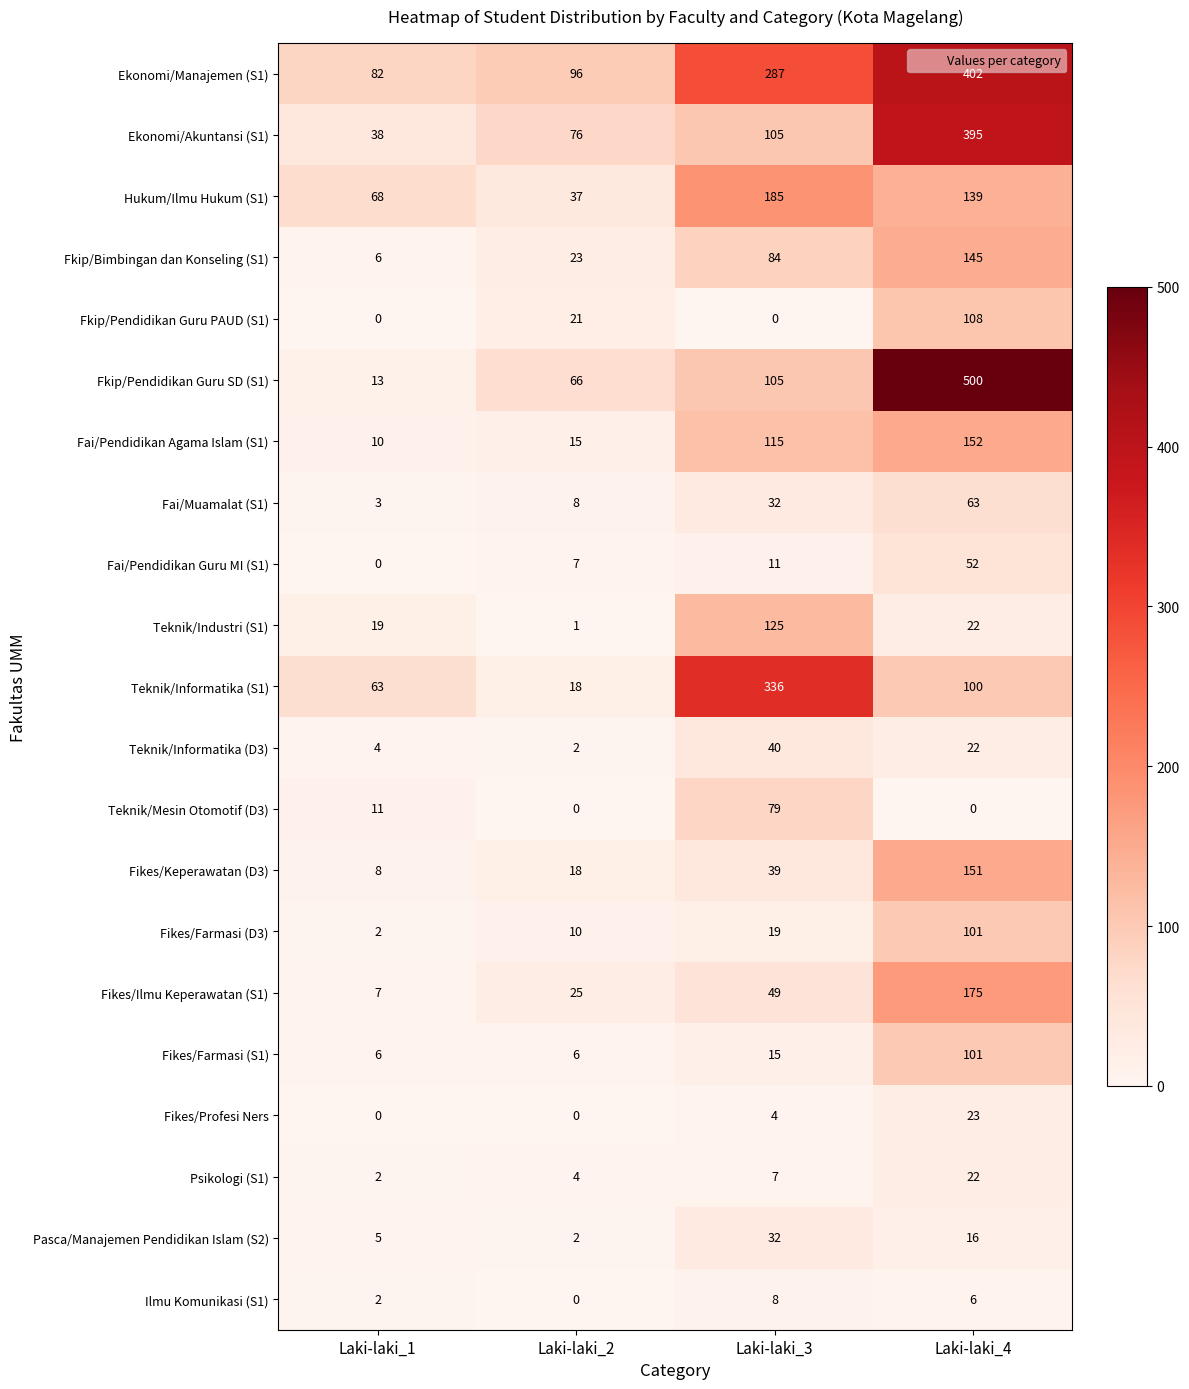

Count the Fikes/Ilmu Keperawatan (S1) values in the range 25 to 175.

3